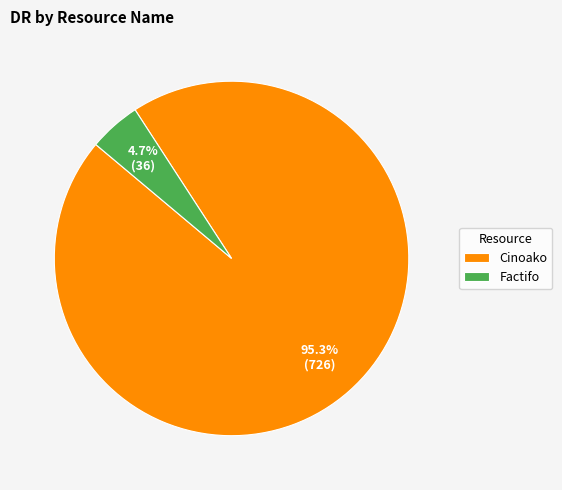

What percentage is the Cinoako slice, to the nearest percent?

95%